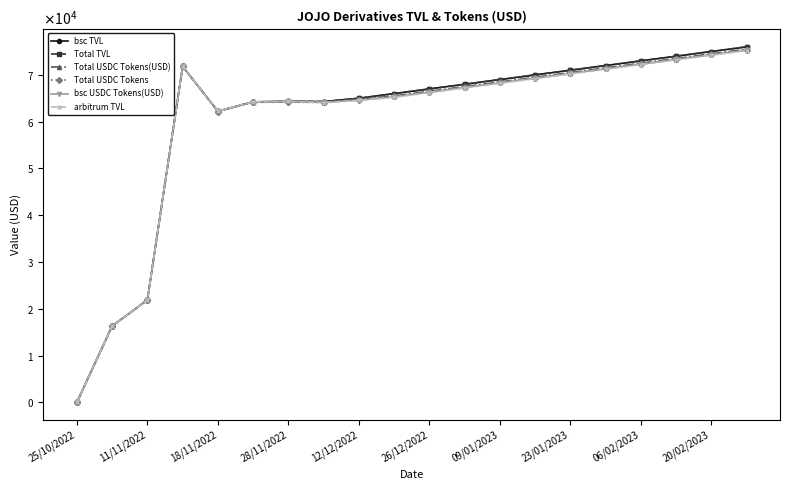

Which series has the largest total across all categories?

bsc TVL